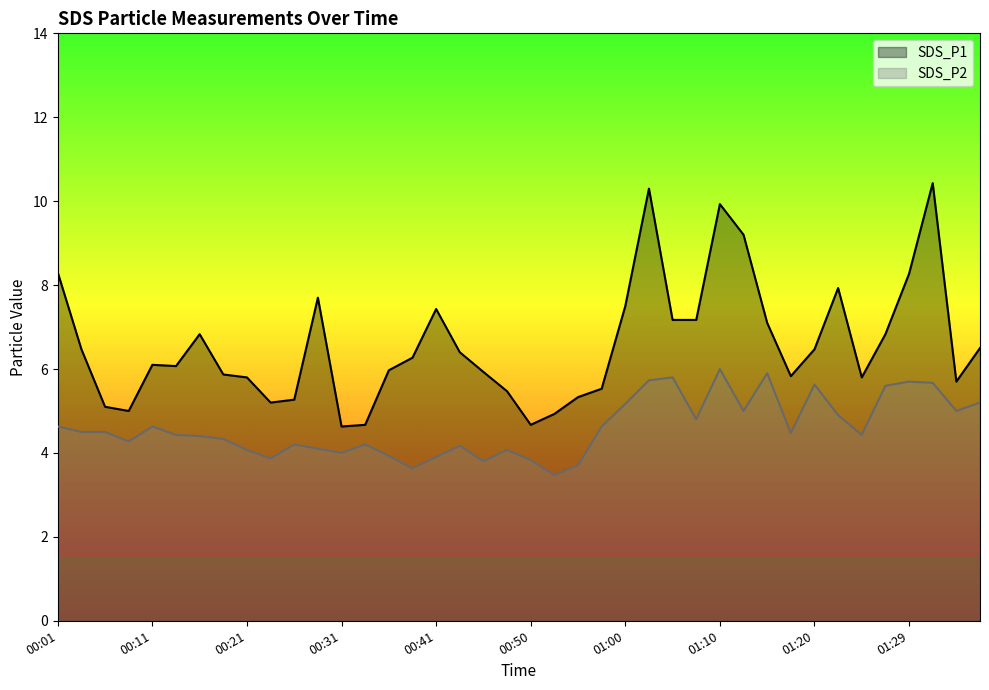

What is the sum of all SDS_P2 values?

184.3